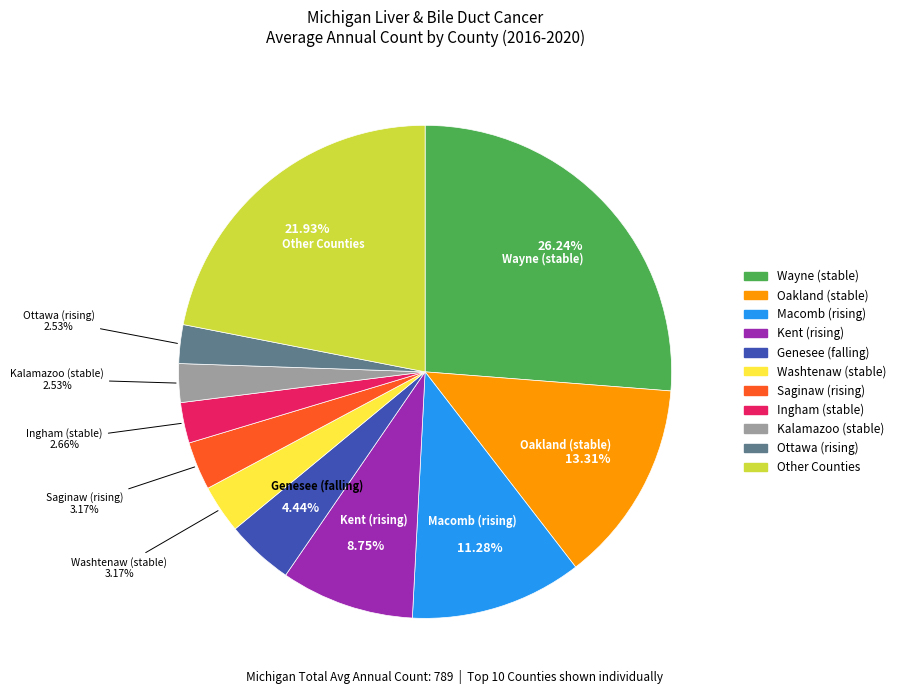

Is there a majority slice in this chart?

No